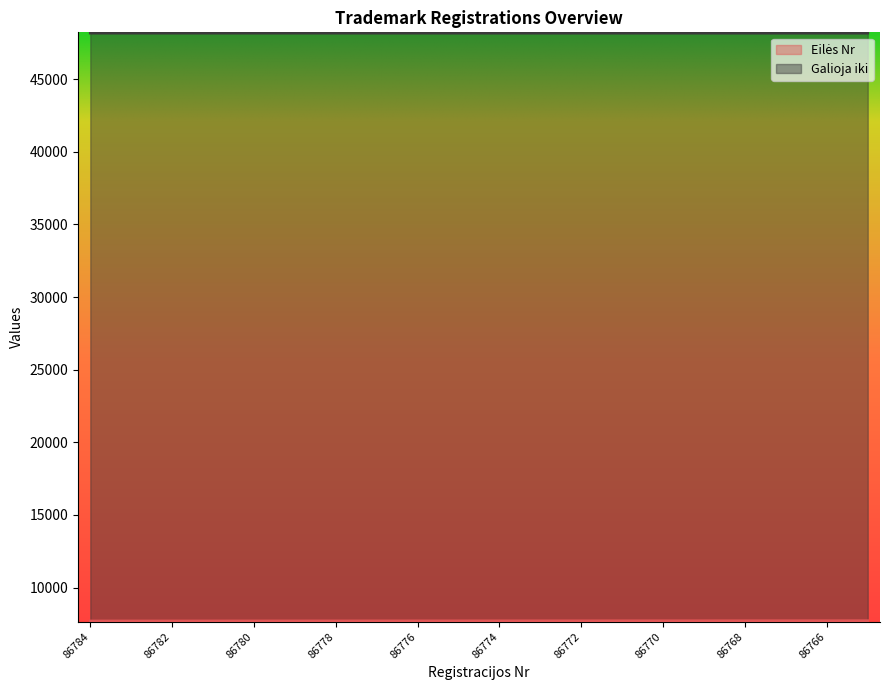

What is the value of the Eilės Nr point at the 12th from the left?

7712